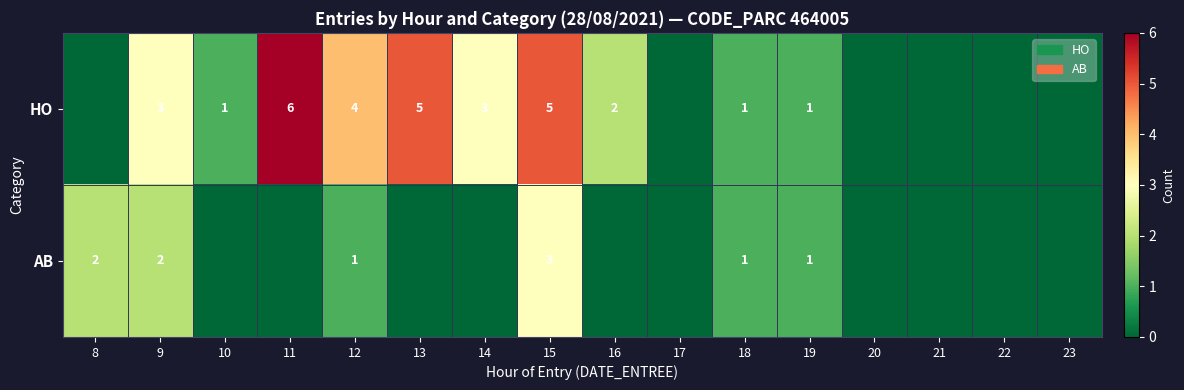

The value of HO at 12 is 4. True or false?

True